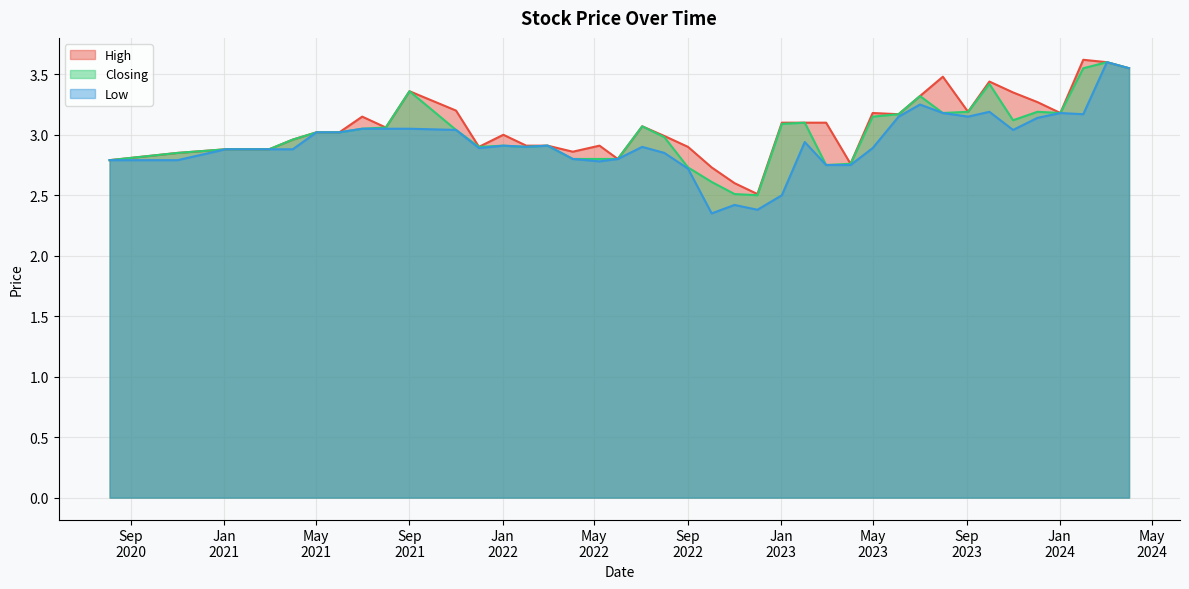

List the series in order of their peak value, lowest first.

Closing, Low, High